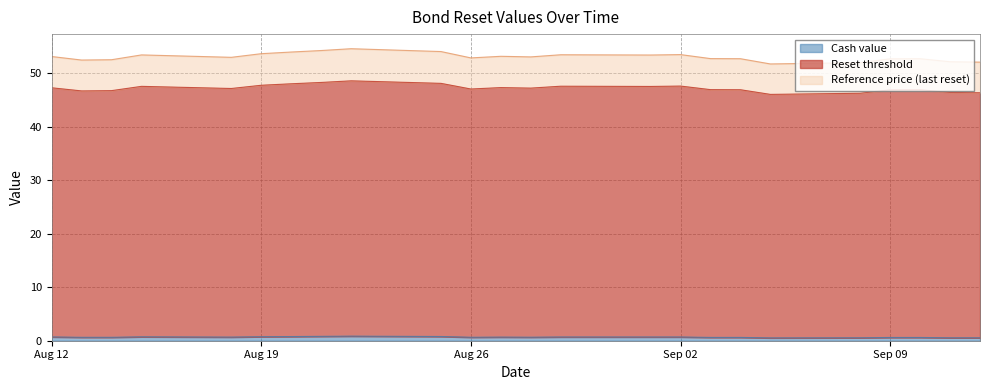

True or false: Cash value has a value of 0.6 at Sep 09.

True